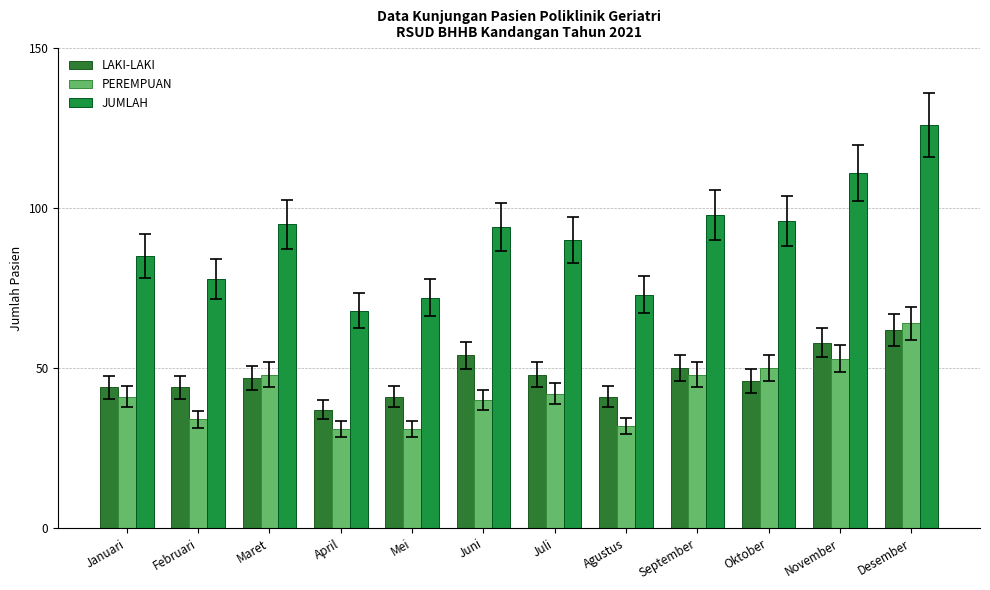

How many data points does each series have?

12